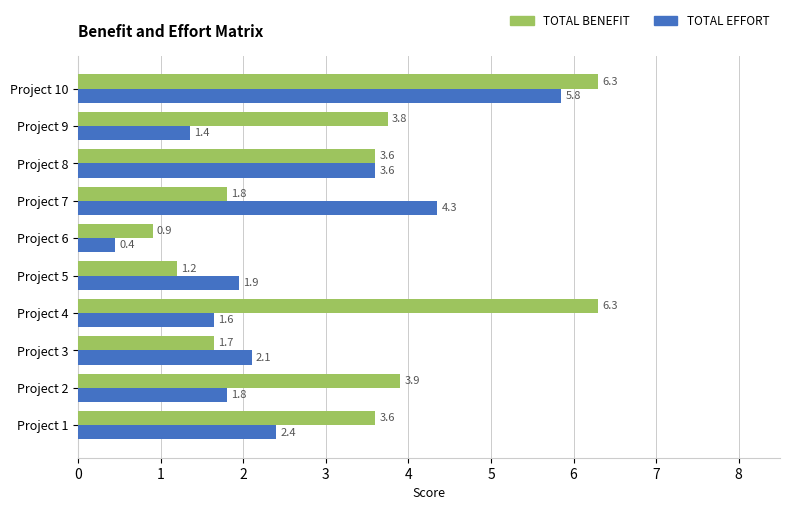

At which category is the sum across all series the highest?

Project 10